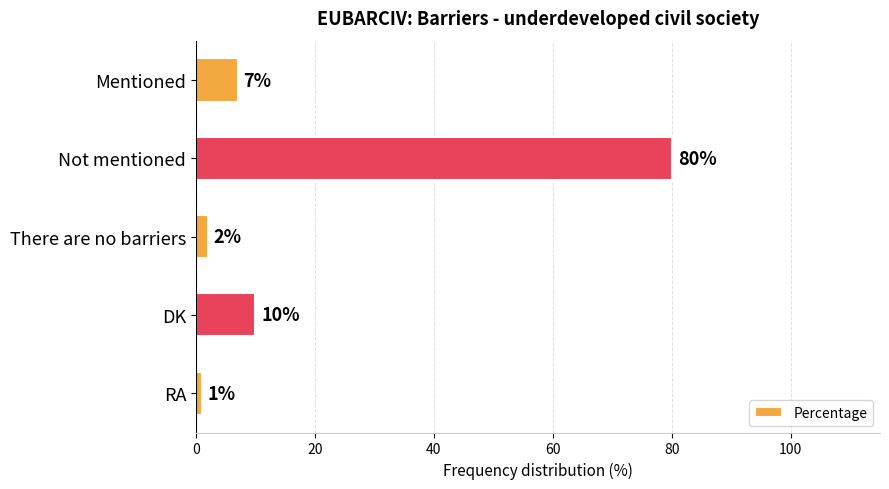

Which category has the lowest value across all series?

RA